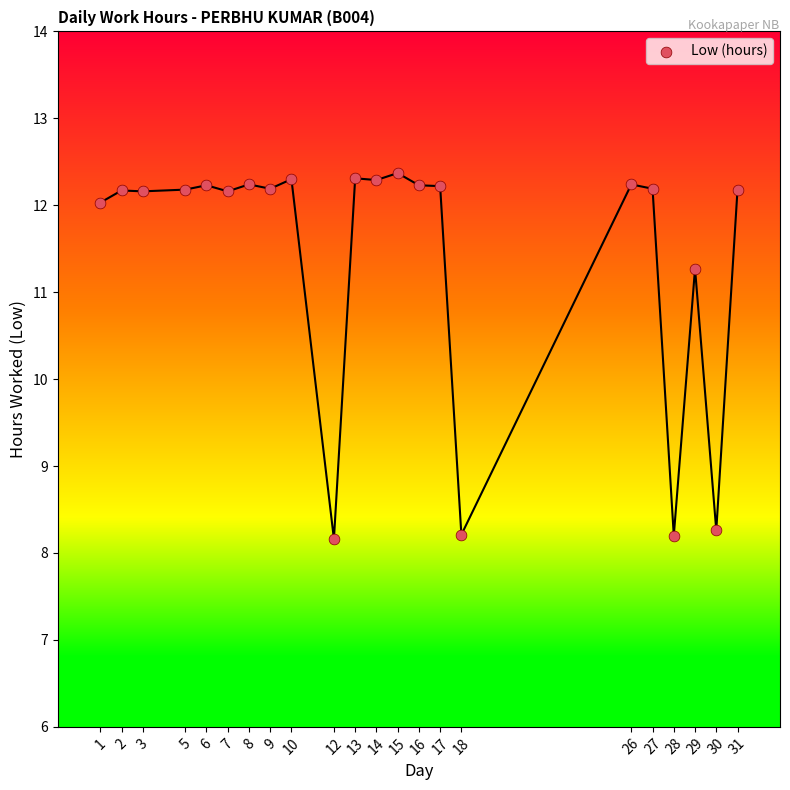

What is the range of X values (max minus min)?

30.0